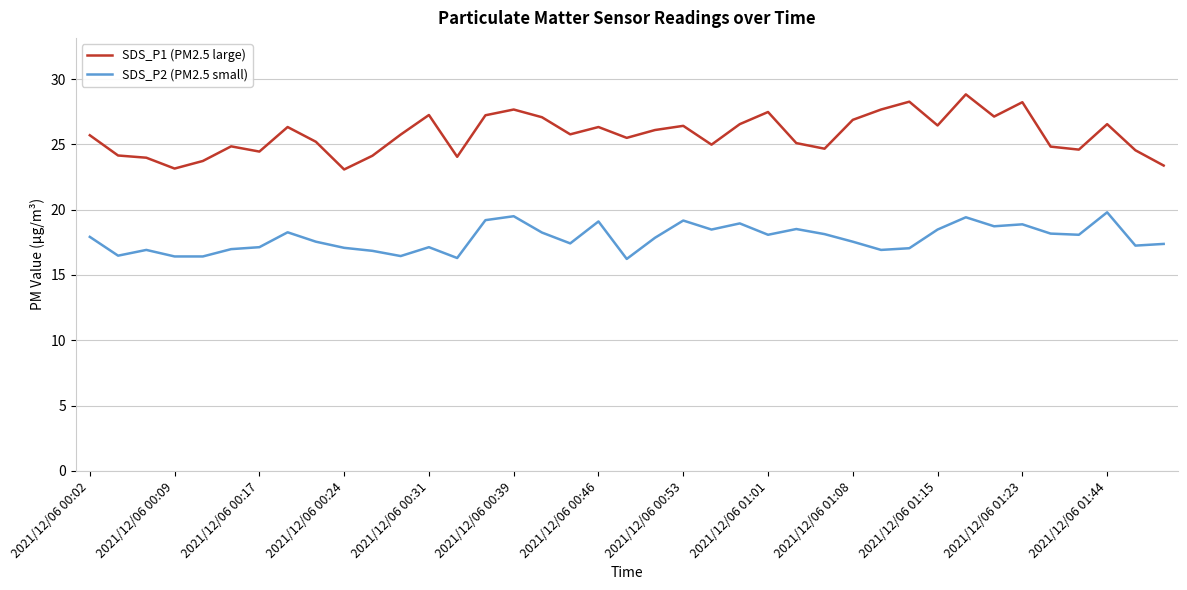

What is the maximum value shown in the chart?

28.8